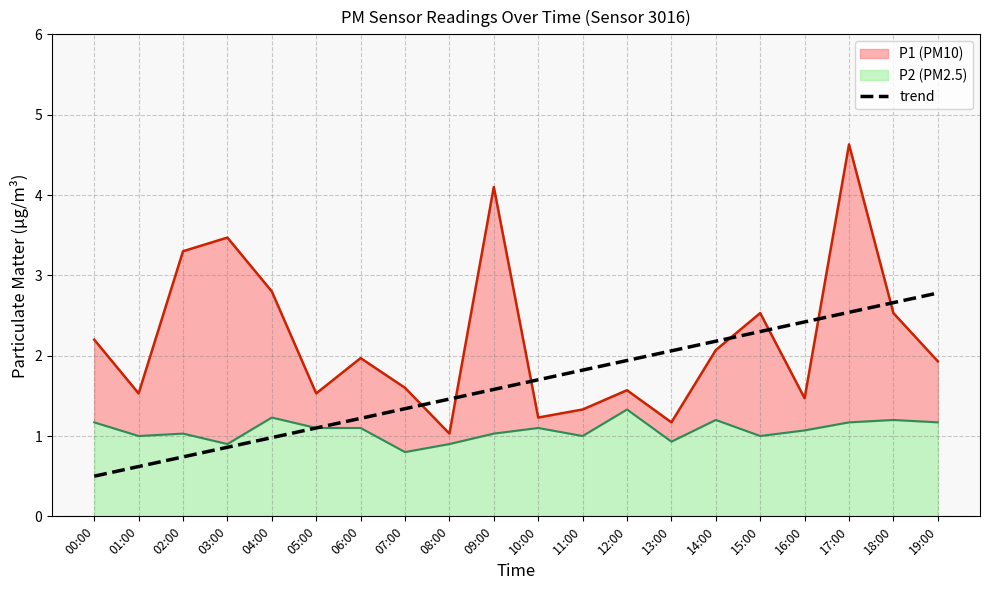

True or false: the data shows 2.4 at 08:00.

False